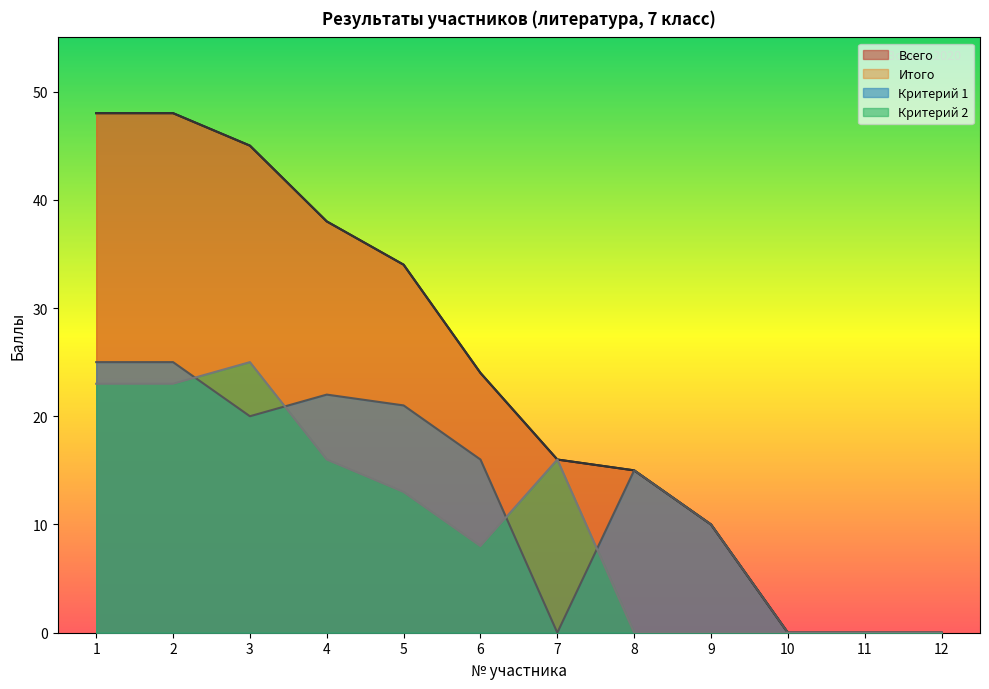

Which series has the widest spread of values?

Всего